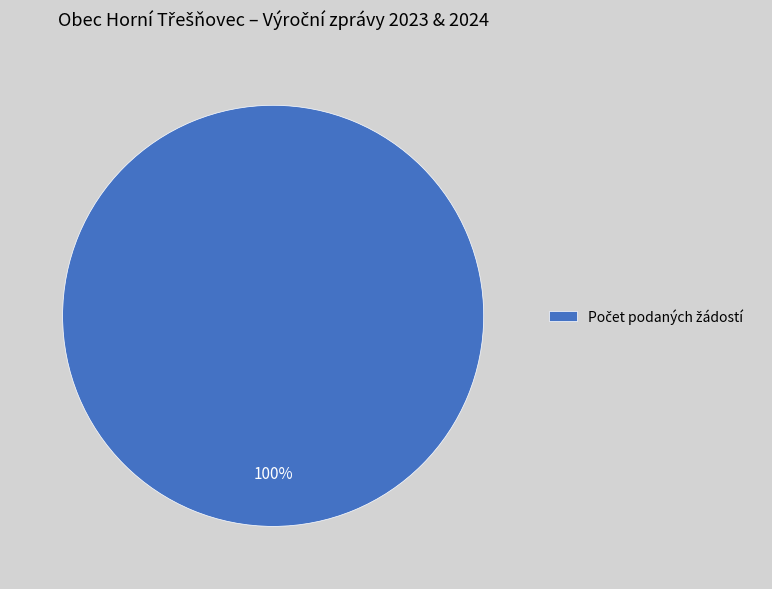

Is there any slice that represents more than half of the pie?

Yes